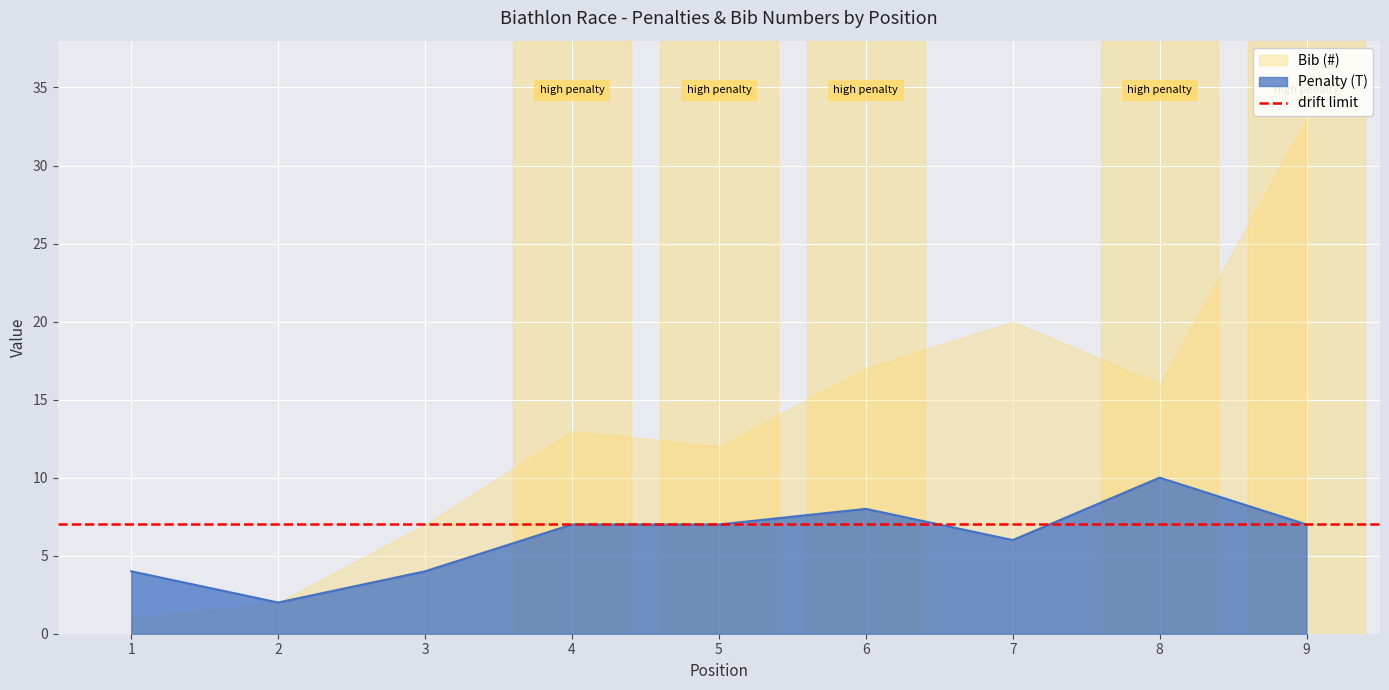

Is it true that the value at 1 is 2?

False